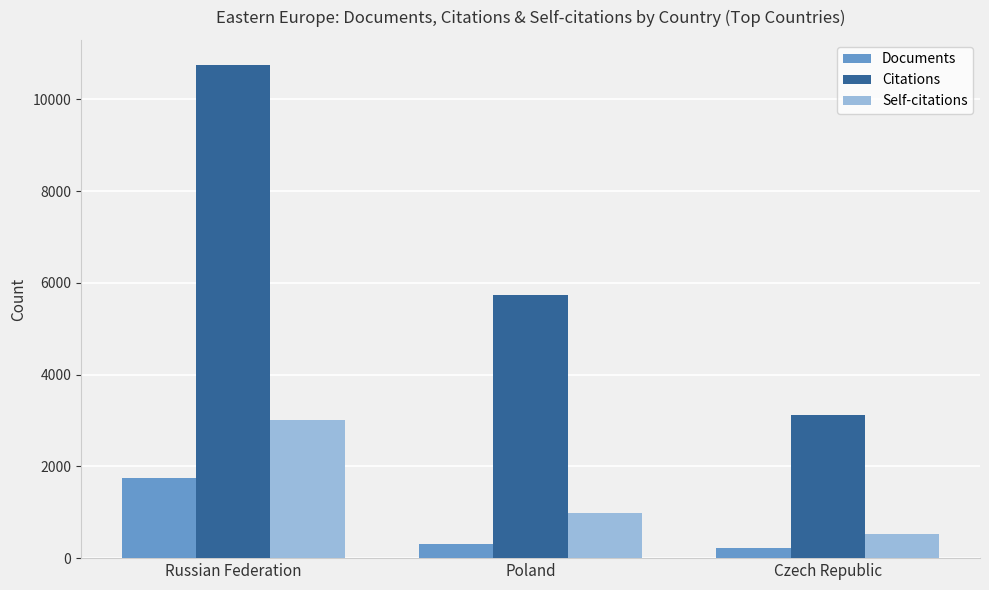

What is the spread (max minus min) of values at Russian Federation?

9003